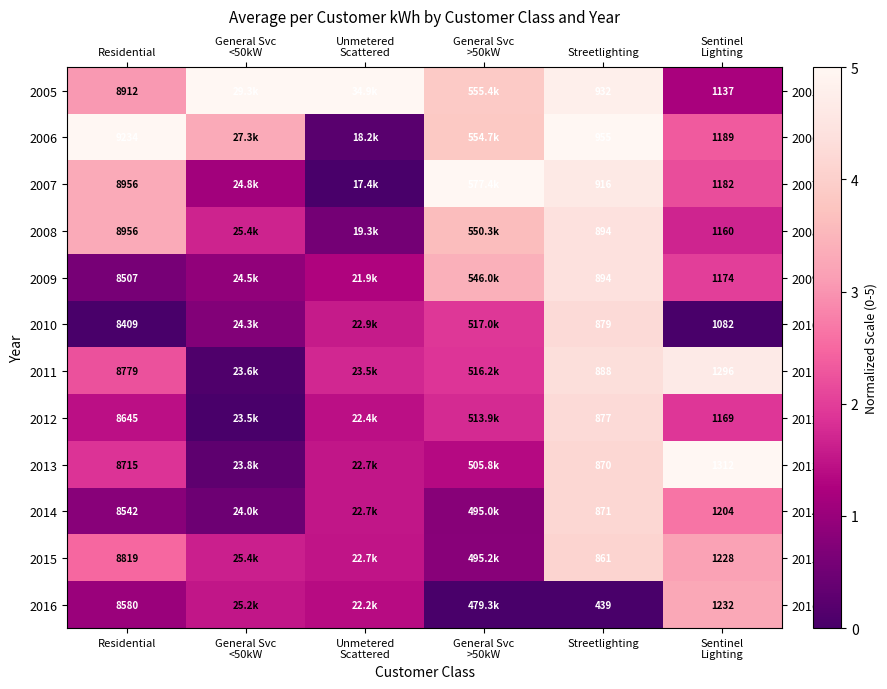

True or false: 2012 has a value of 1.9 at Sentinel Lighting.

True